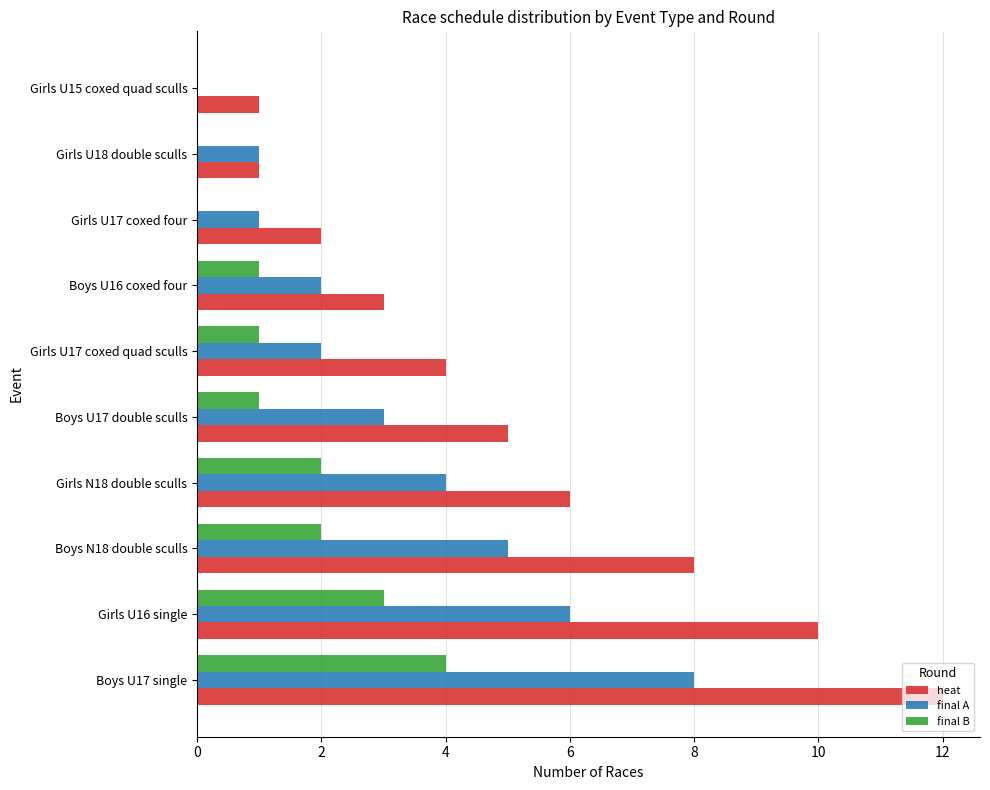

True or false: final B has a value of 2 at Girls U17 coxed four.

False